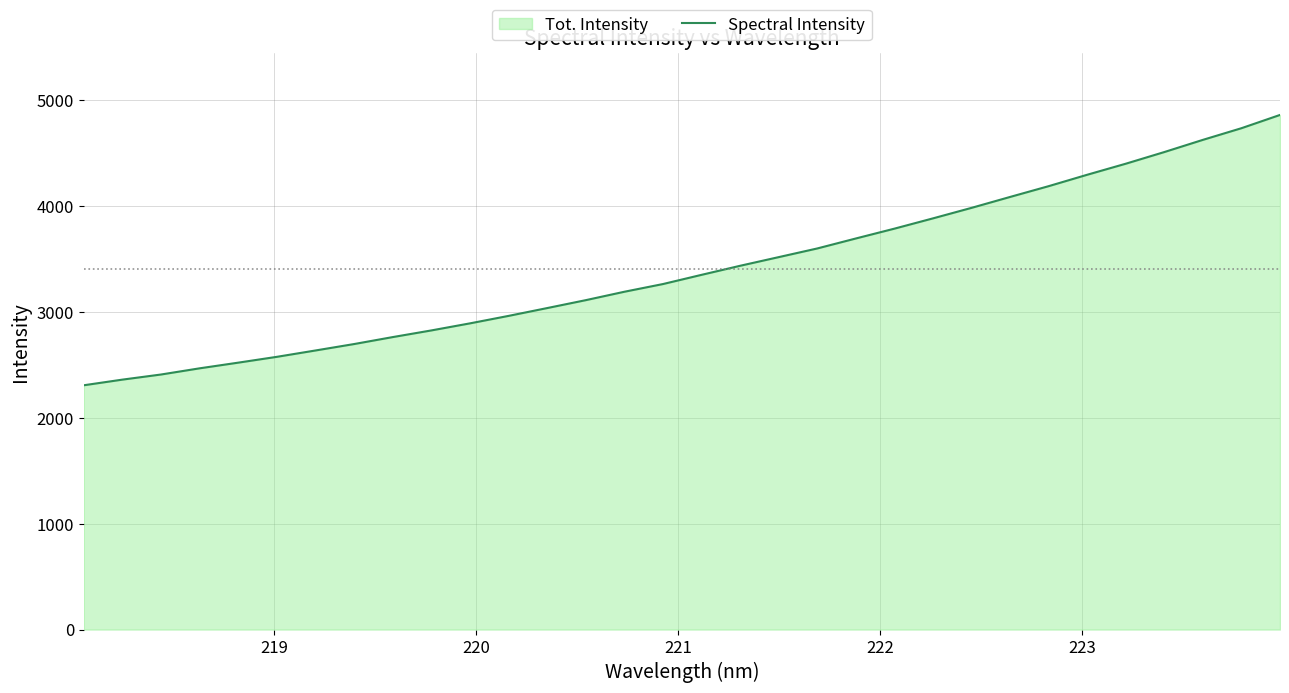

What is the maximum value shown in the chart?

4862.7